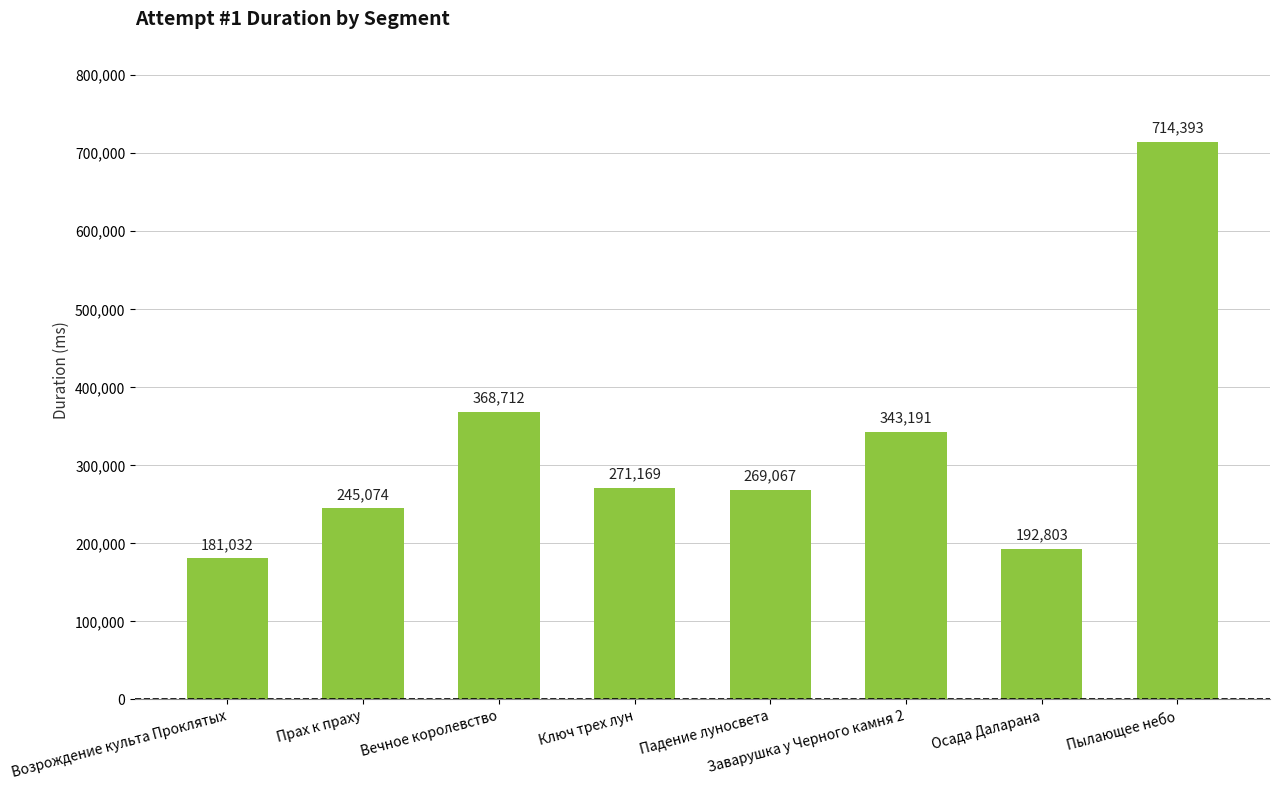

Are the bars horizontal?

No